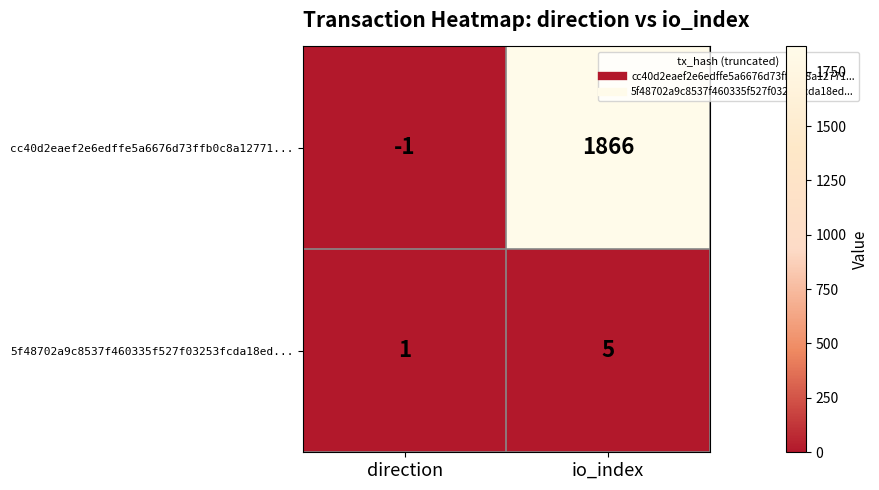

The cc40d2eaef2e6edffe5a6676d73ffb0c8a12771... series shows 2861 at io_index. True or false?

False